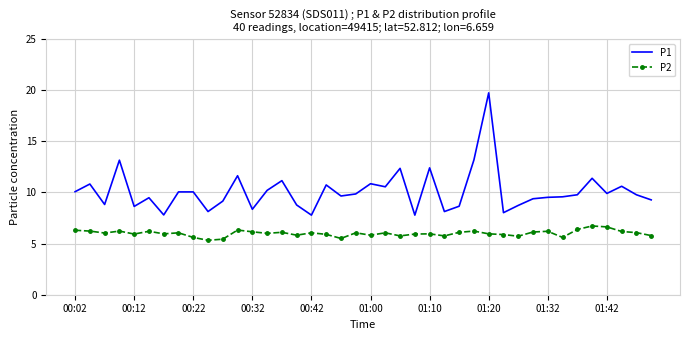

What is the minimum value shown in the chart?

5.3